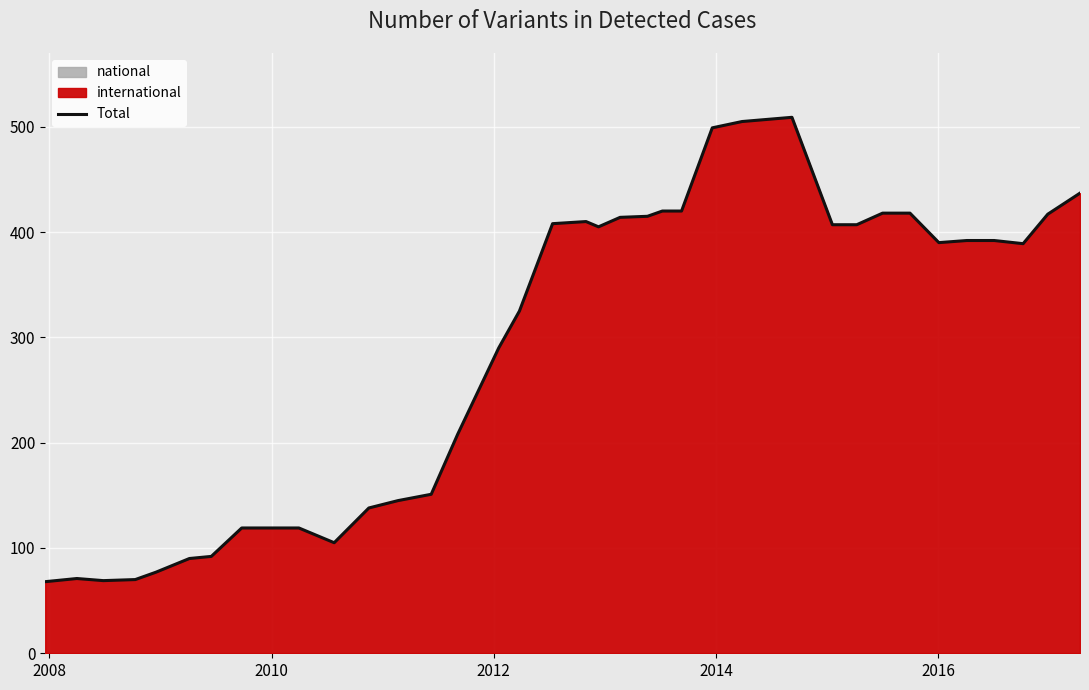

What is the difference between the maximum and second lowest values?

440